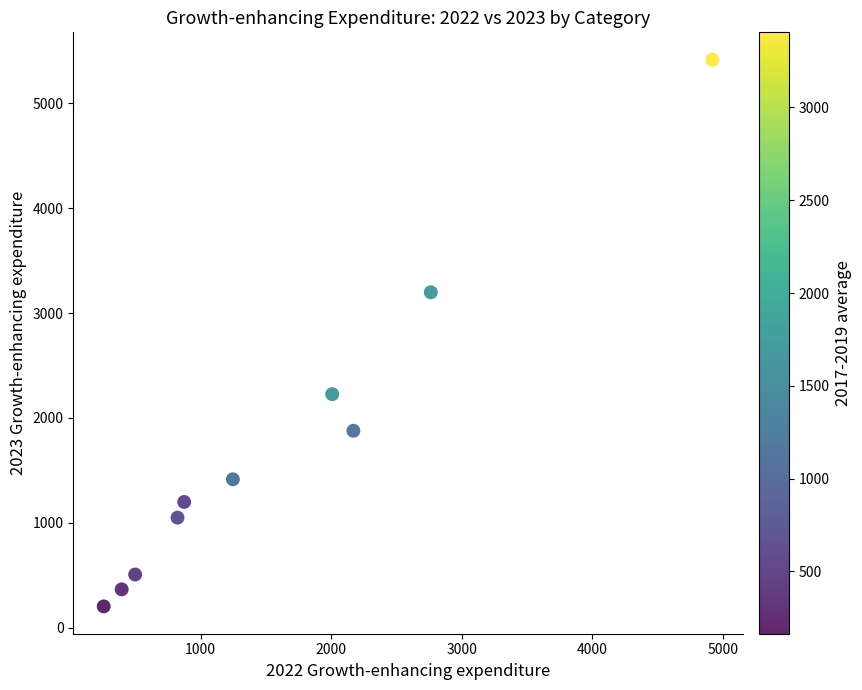

What Y value in the scatter plot is closest to 2809?

3198.2